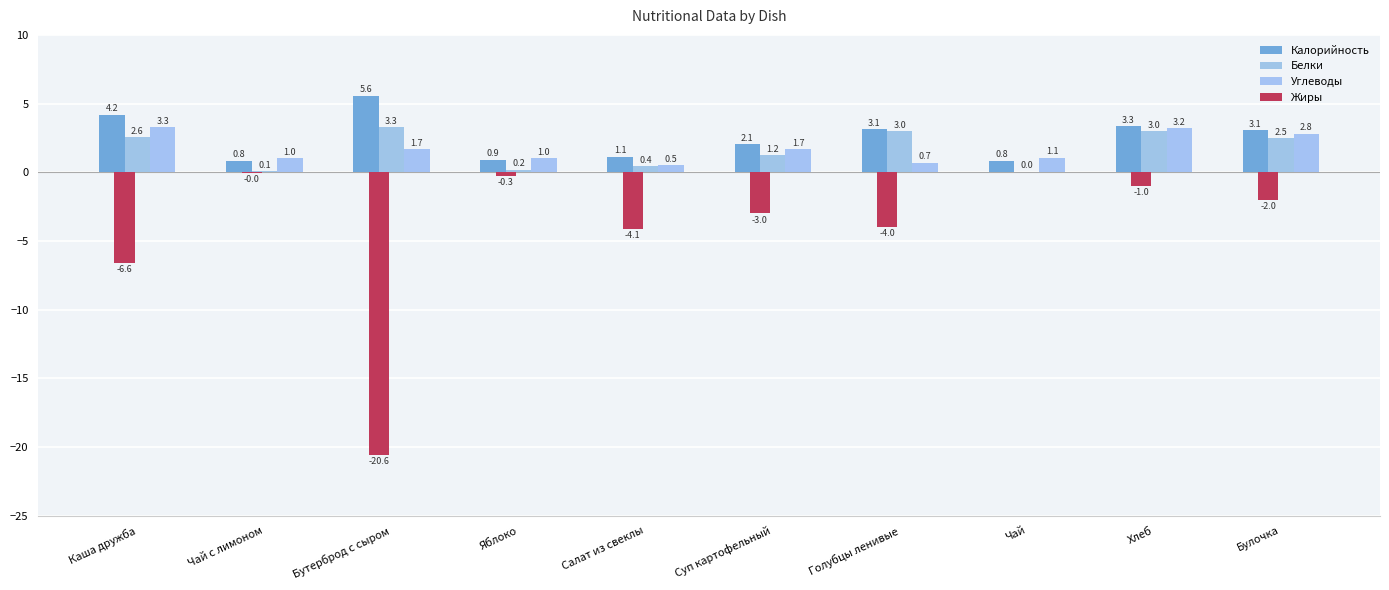

Is it true that Углеводы equals 0.7 at Бутерброд с сыром?

False